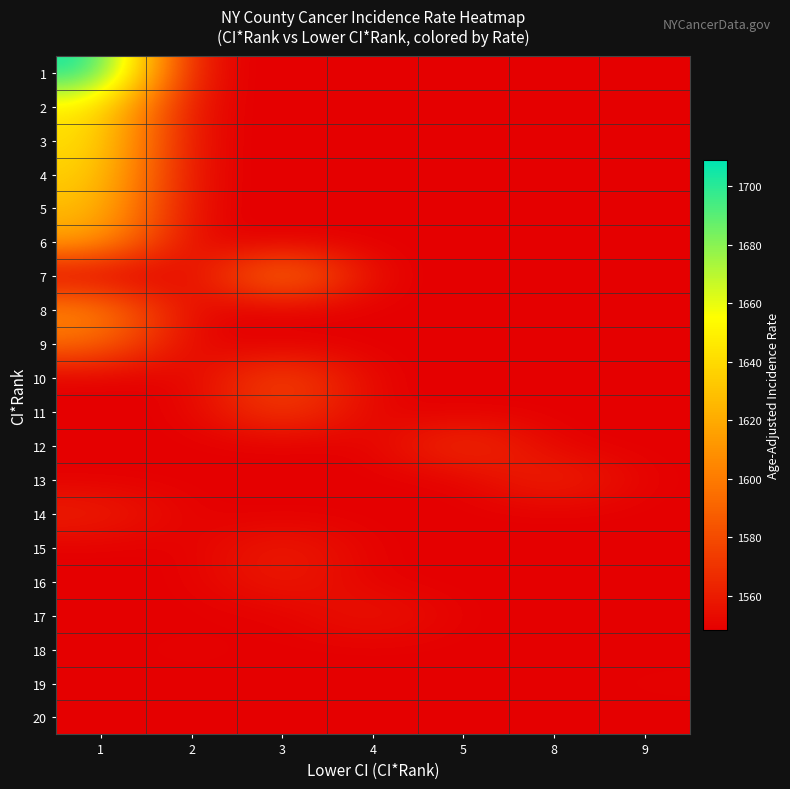

At which category is the sum across all series the highest?

1